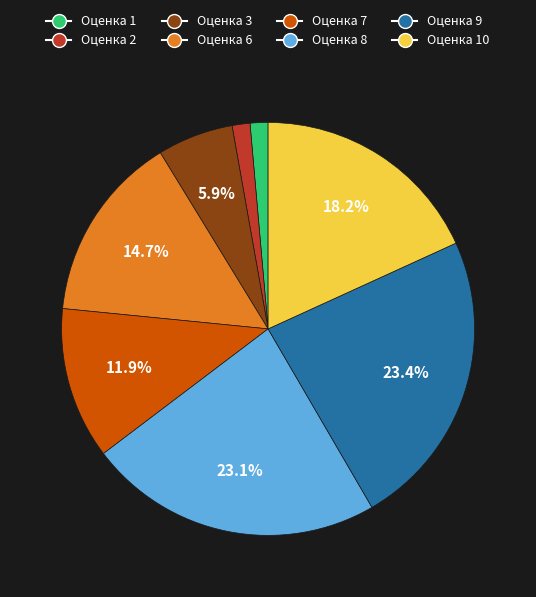

What is the ratio of the value at Оценка 10 to the value at Оценка 3?

3.1